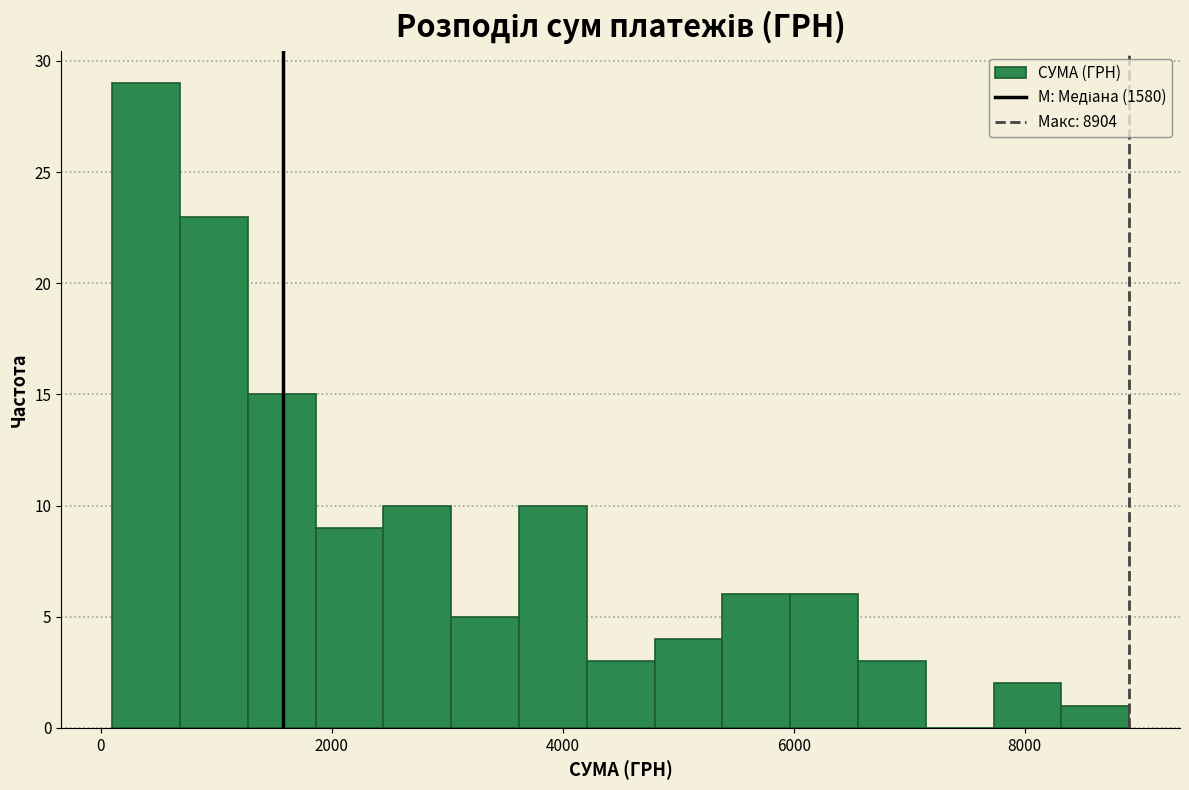

Around what value on the x-axis is the tallest bar? Give the approximate position of its centre, as read against the axis.

400